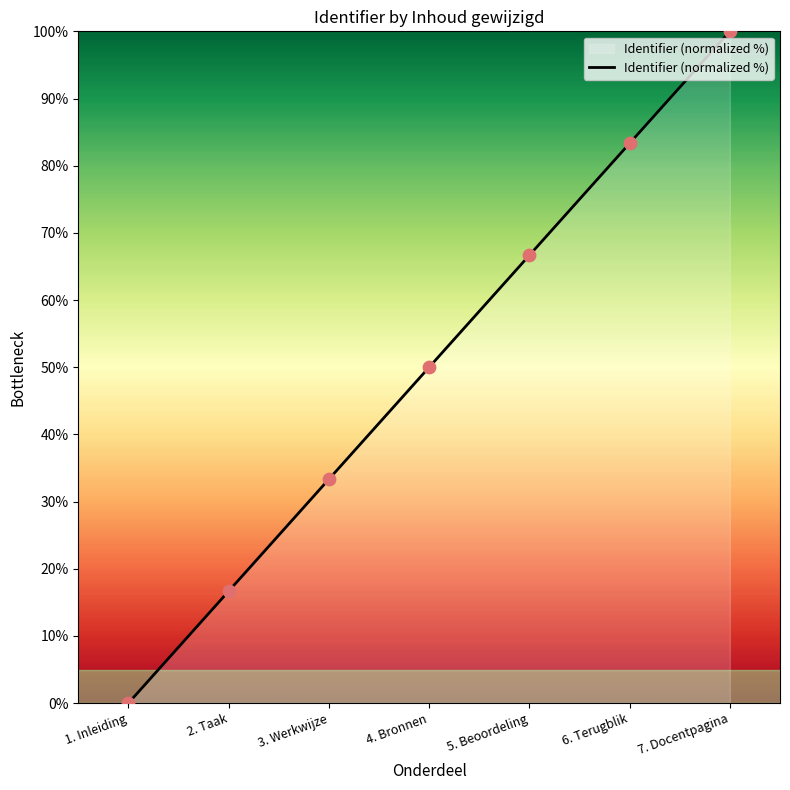

Between 4. Bronnen and 2. Taak, which is larger?

4. Bronnen